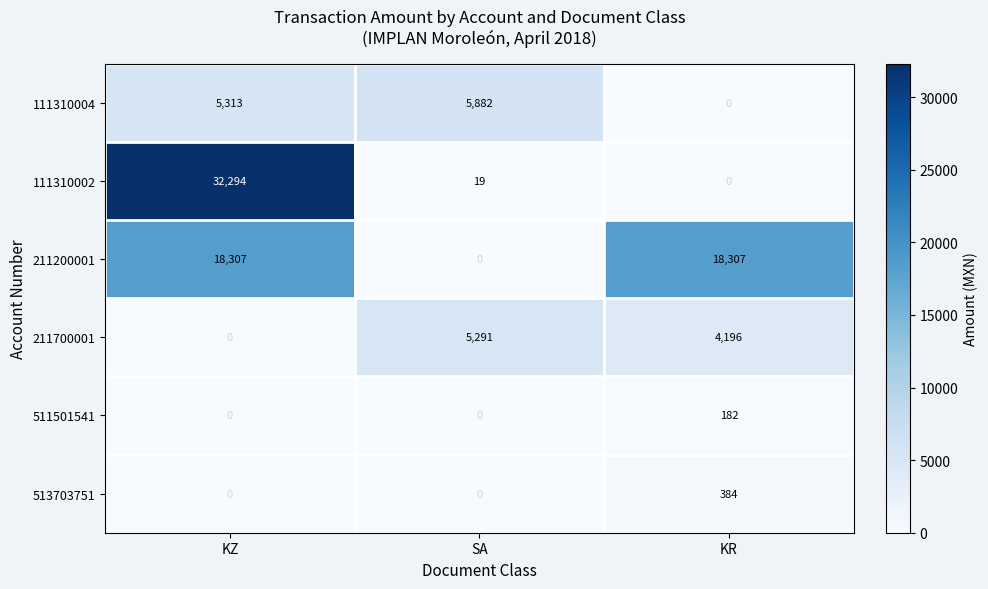

Reading right to left, extract all data points from this chart.

111310004: KR=0	SA=5882	KZ=5313
111310002: KR=0	SA=19	KZ=32294
211200001: KR=18307	SA=0	KZ=18307
211700001: KR=4196	SA=5291	KZ=0
511501541: KR=182	SA=0	KZ=0
513703751: KR=384	SA=0	KZ=0